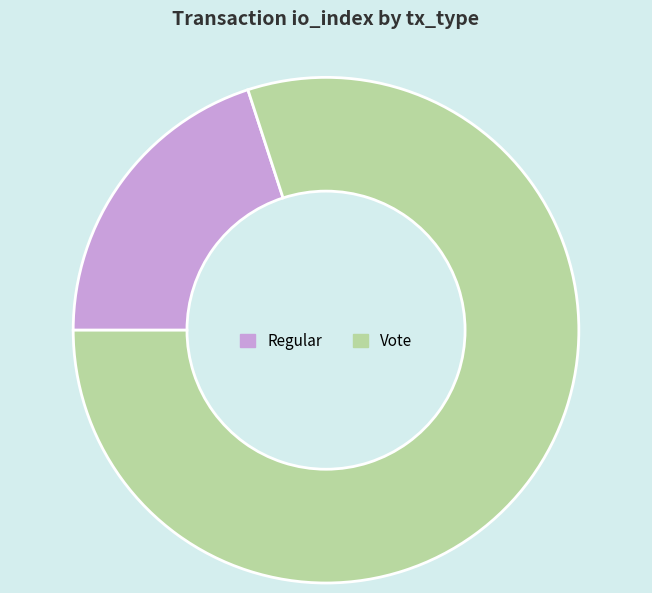

Do Regular and Vote together represent more than half of the pie?

Yes